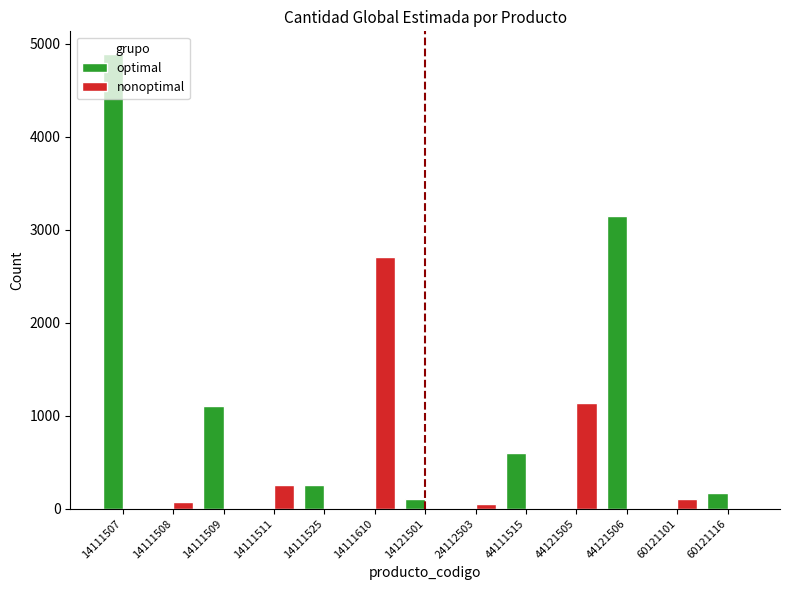

Between 44111515 and 44121505, which series saw the biggest shift?

nonoptimal